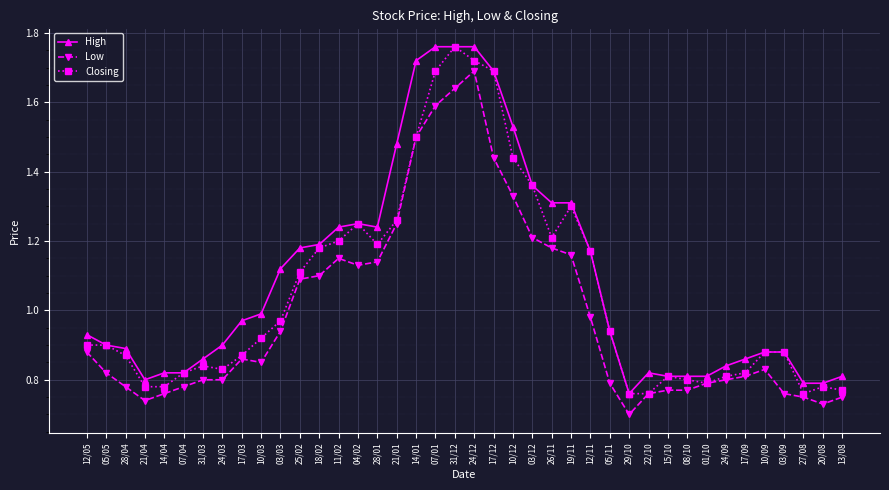

Is it true that High equals 0.8 at 07/04?

True